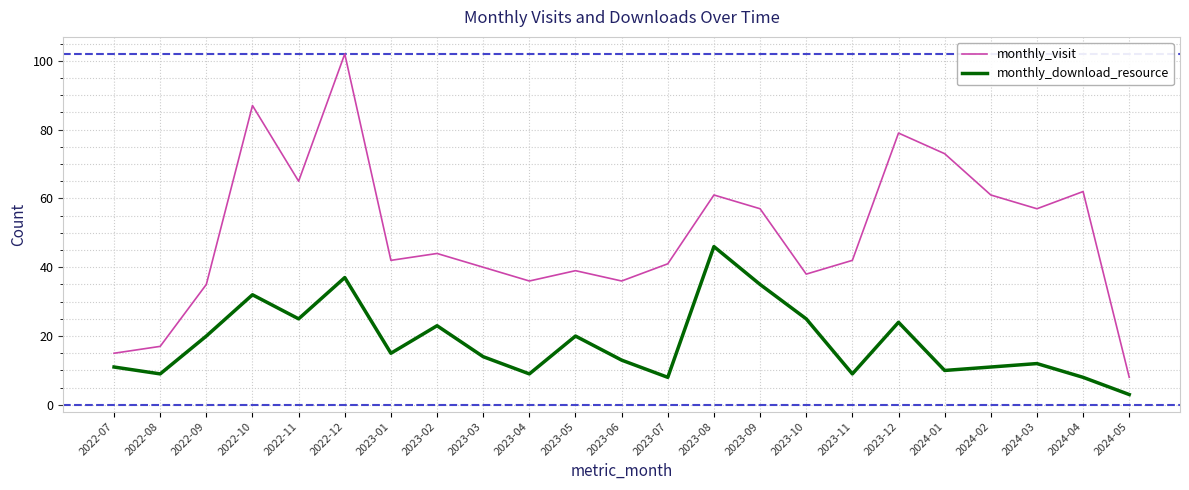

Where does the monthly_visit series first go above 42?

2022-10